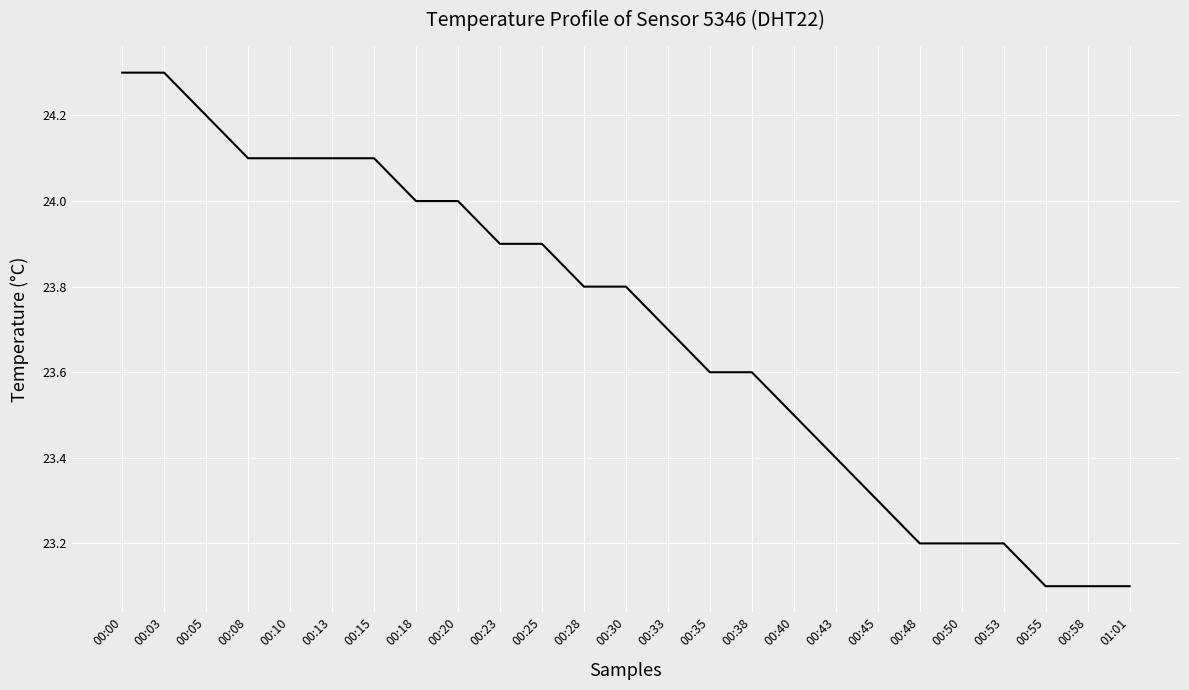

The value at 00:13 is 24.1. True or false?

True